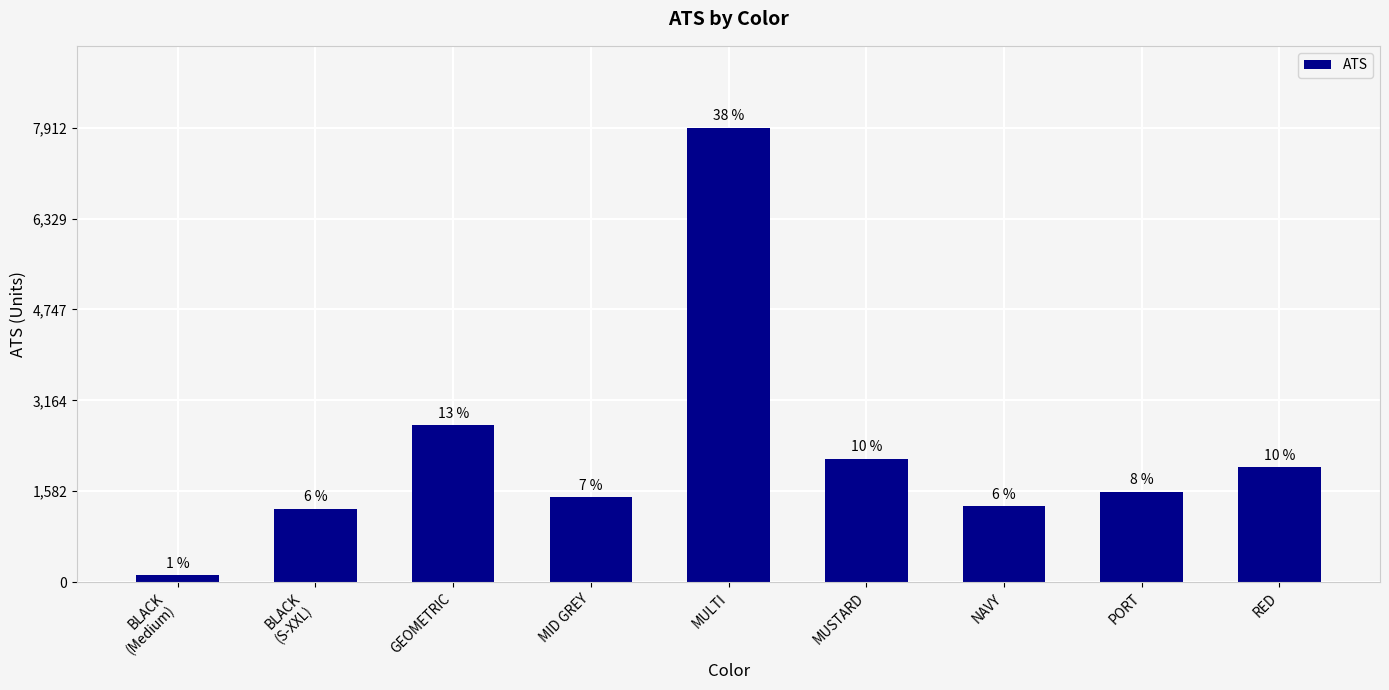

Are the bars horizontal?

No